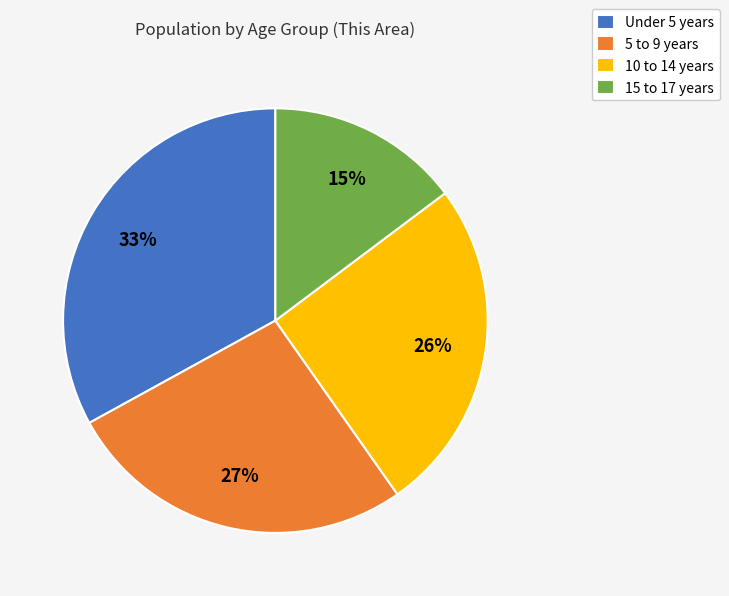

What percentage is the 5 to 9 years slice, to the nearest percent?

27%